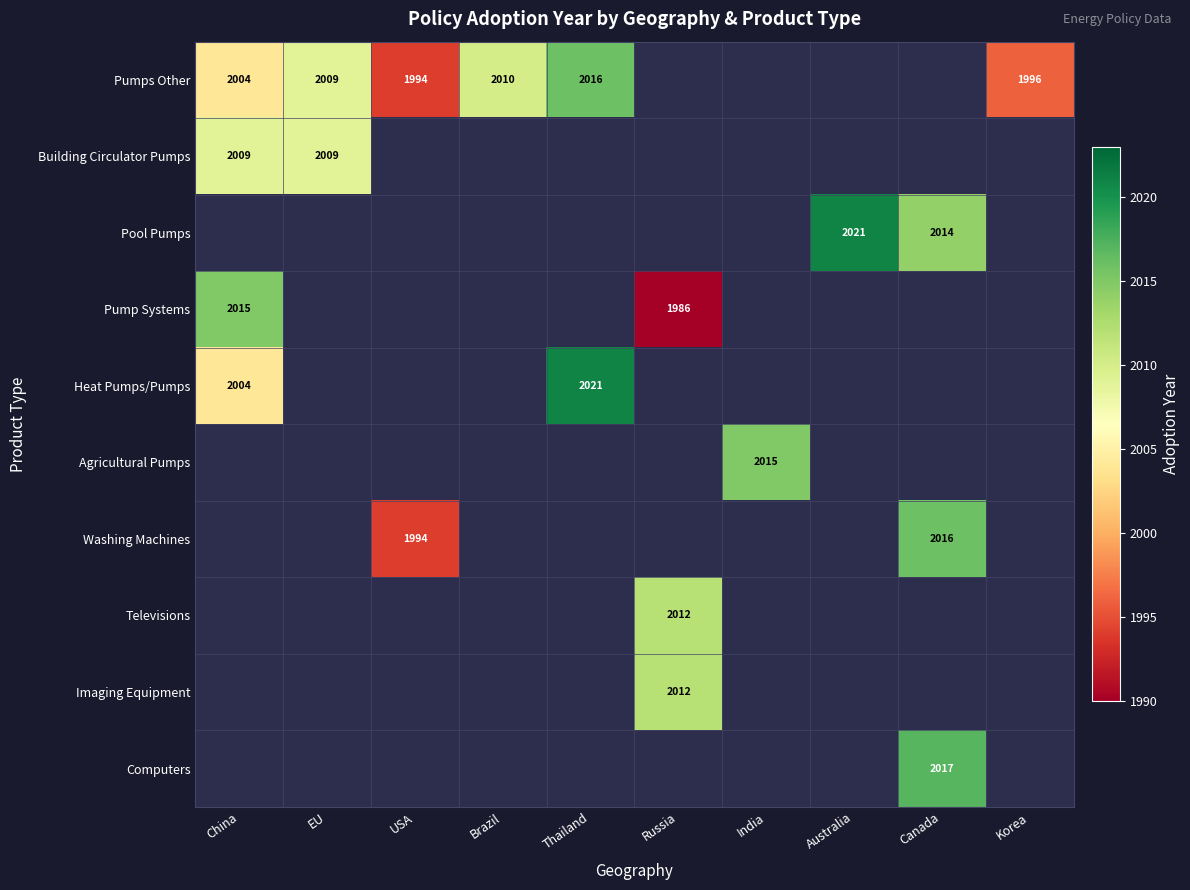

The Building Circulator Pumps series shows 2009 at China. True or false?

True